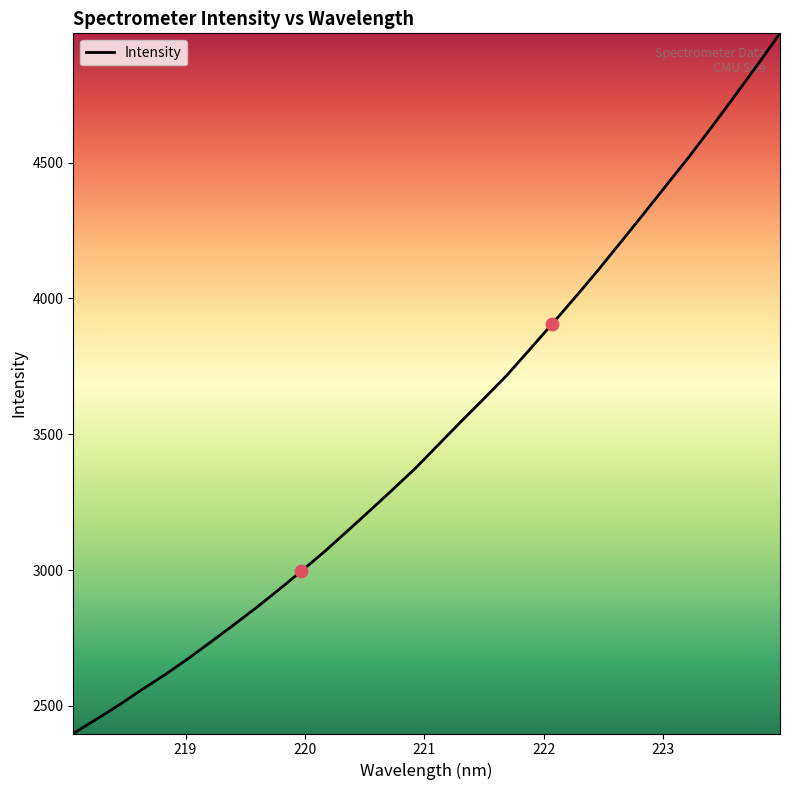

What is the minimum value shown in the chart?

2397.9